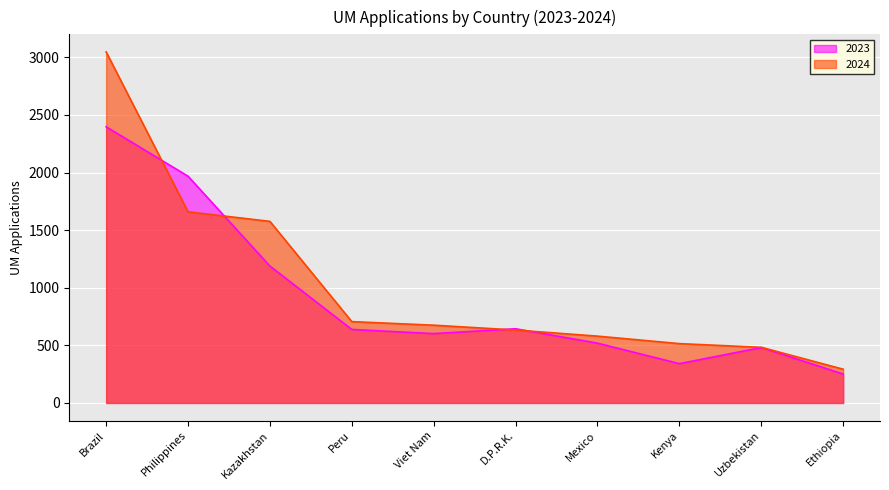

At which label does 2023 reach its minimum?

Ethiopia